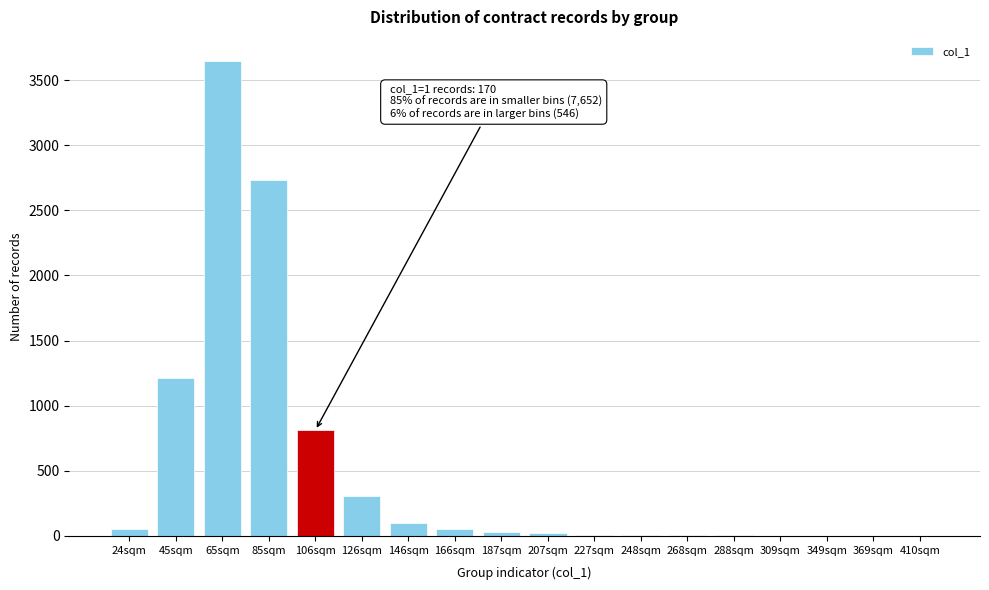

Which label corresponds to the largest value in the chart?

65sqm